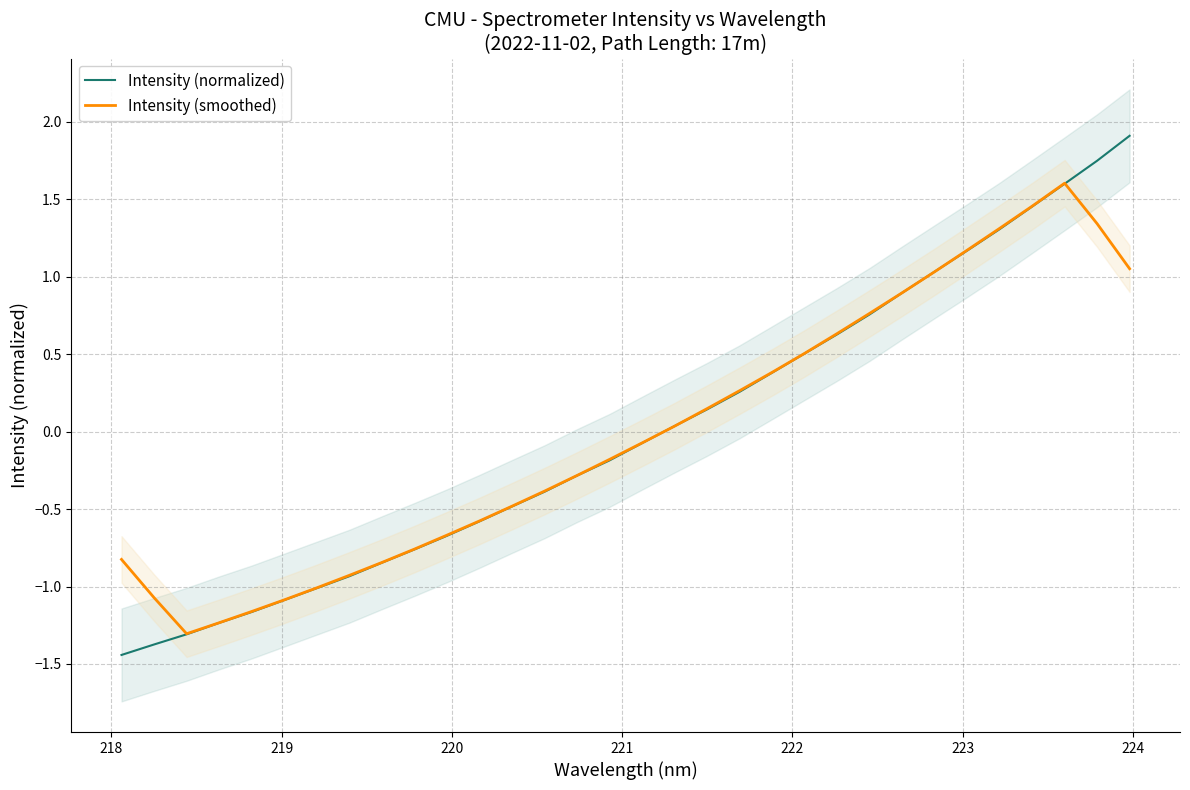

After their last crossing, which series has the higher values: Intensity (normalized) or Intensity (smoothed)?

Intensity (normalized)